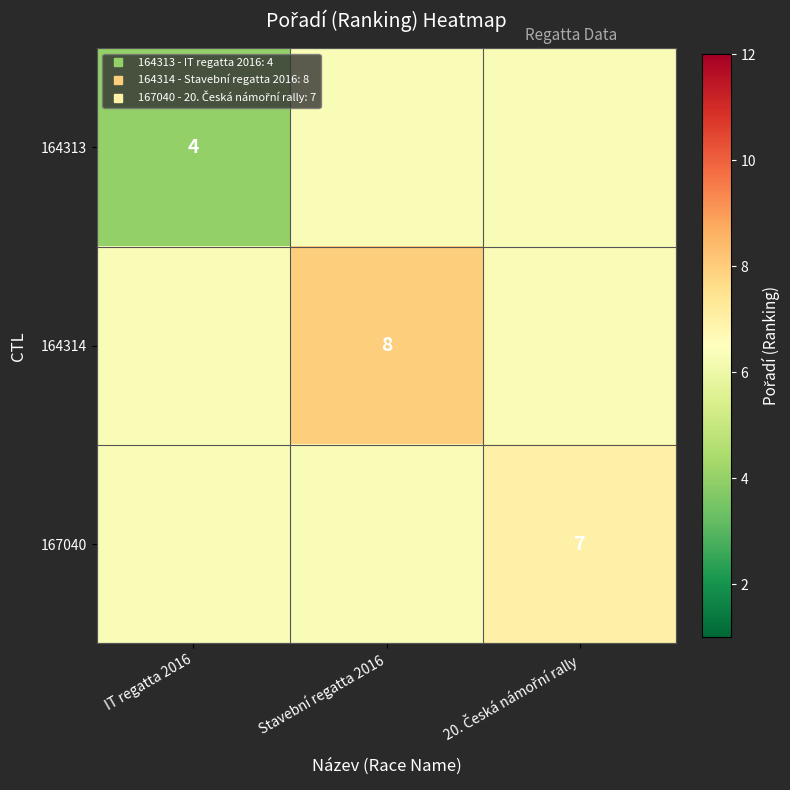

What value does the 164314 series have at Stavební regatta 2016?

8.0